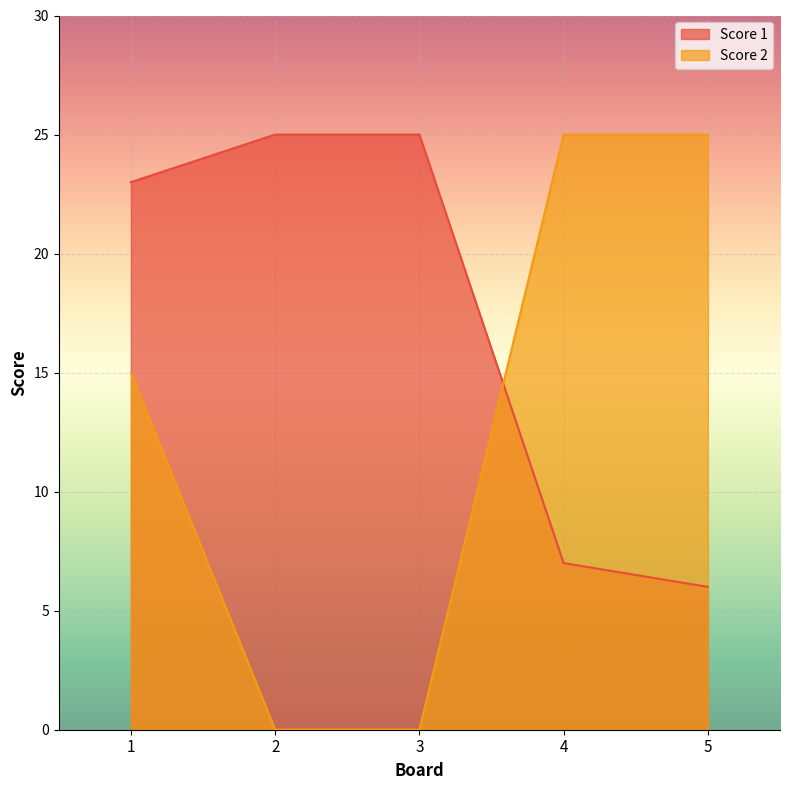

List the labels in order of Score 1 value, largest first.

2, 3, 1, 4, 5